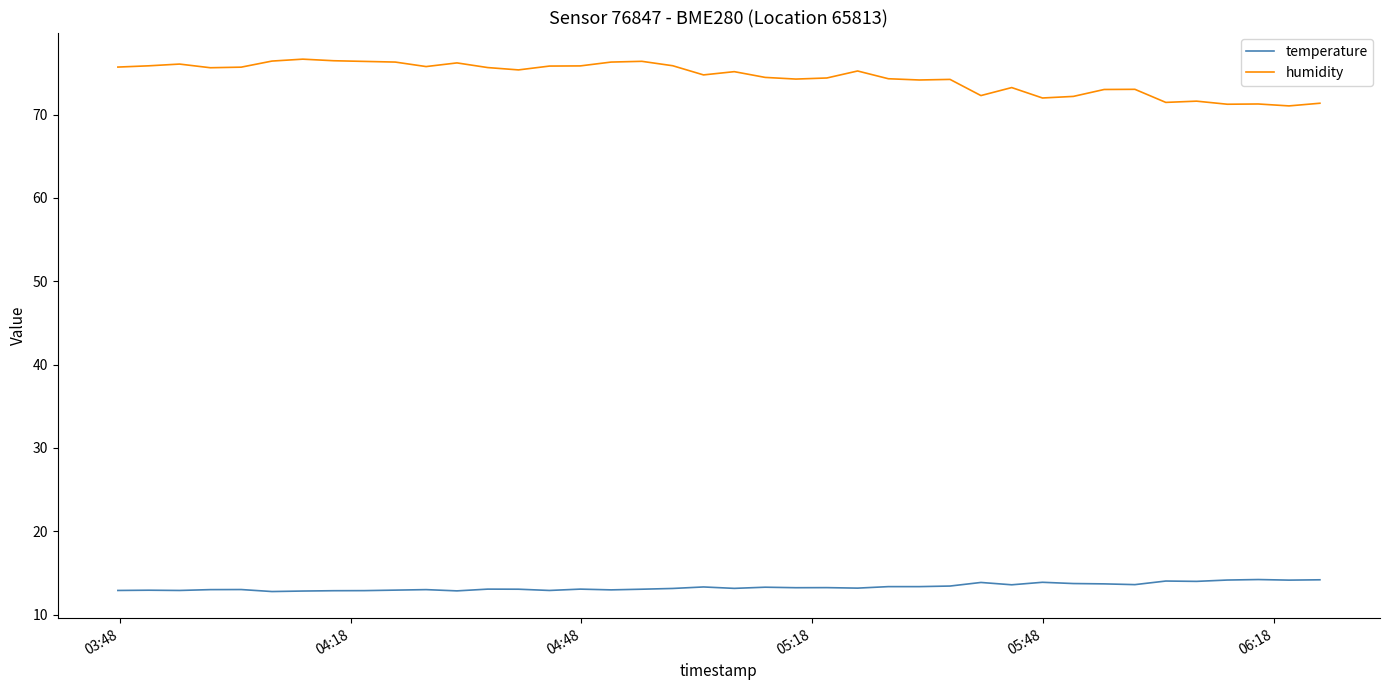

Which series has the largest total across all categories?

humidity